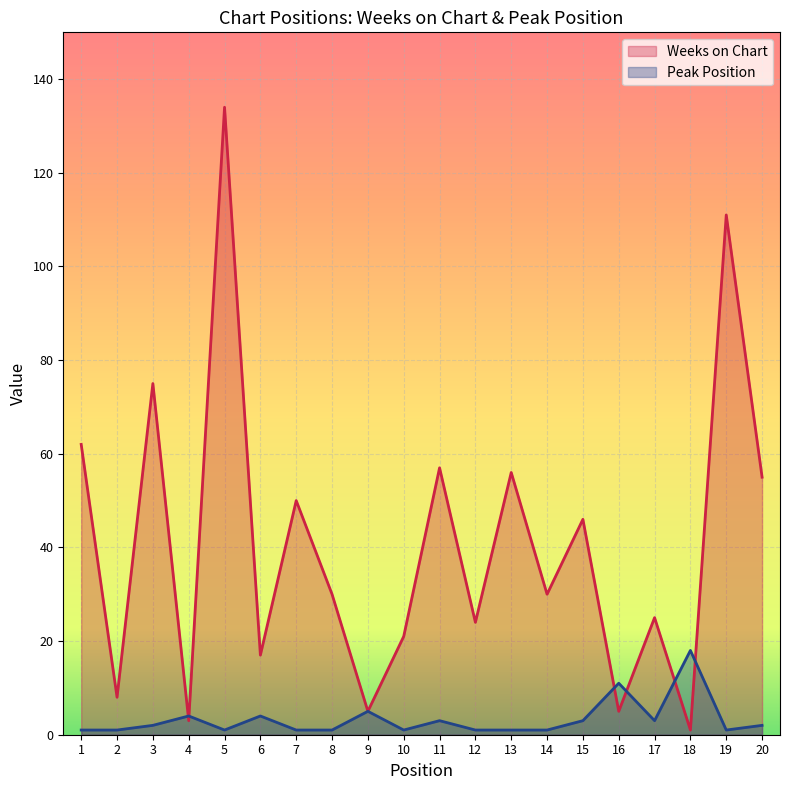

What is the sum of the Weeks on Chart values at 17 and 5?

159